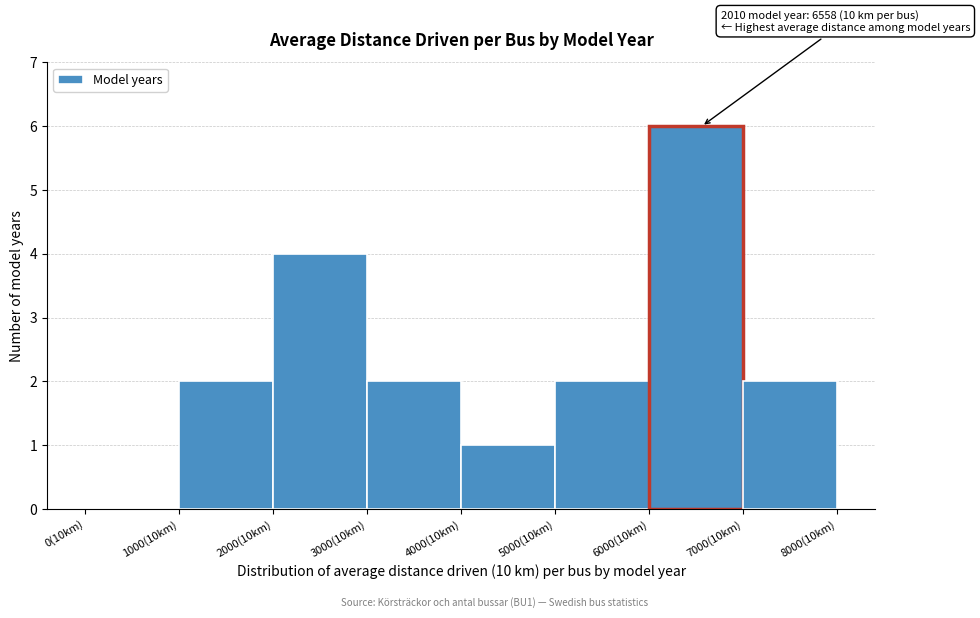

Reading left to right, transcribe all the data shown in this chart.

0(10km)=0	1000(10km)=2	2000(10km)=4	3000(10km)=2	4000(10km)=1	5000(10km)=2	6000(10km)=6	7000(10km)=2